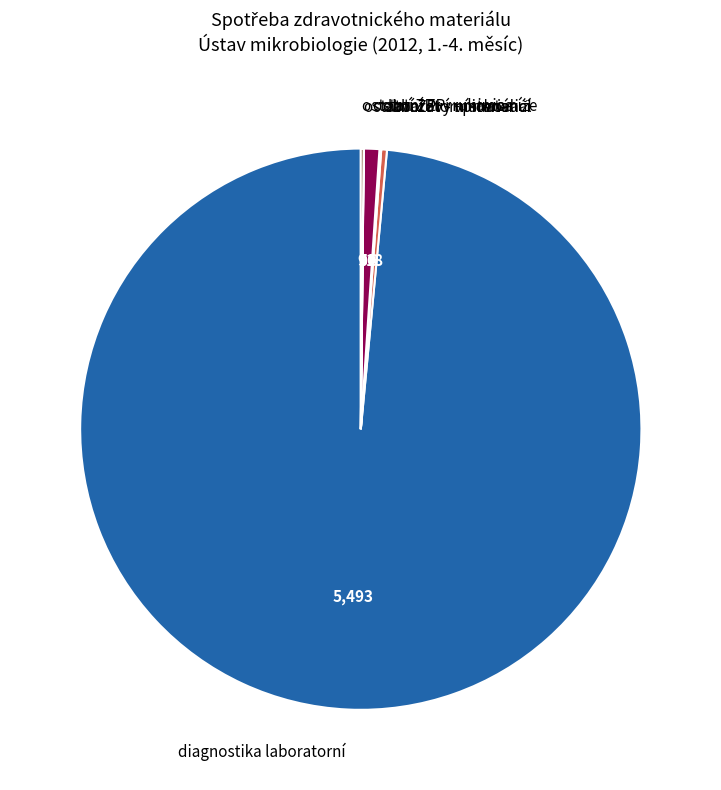

Which category has the biggest portion of the pie?

diagnostika laboratorní